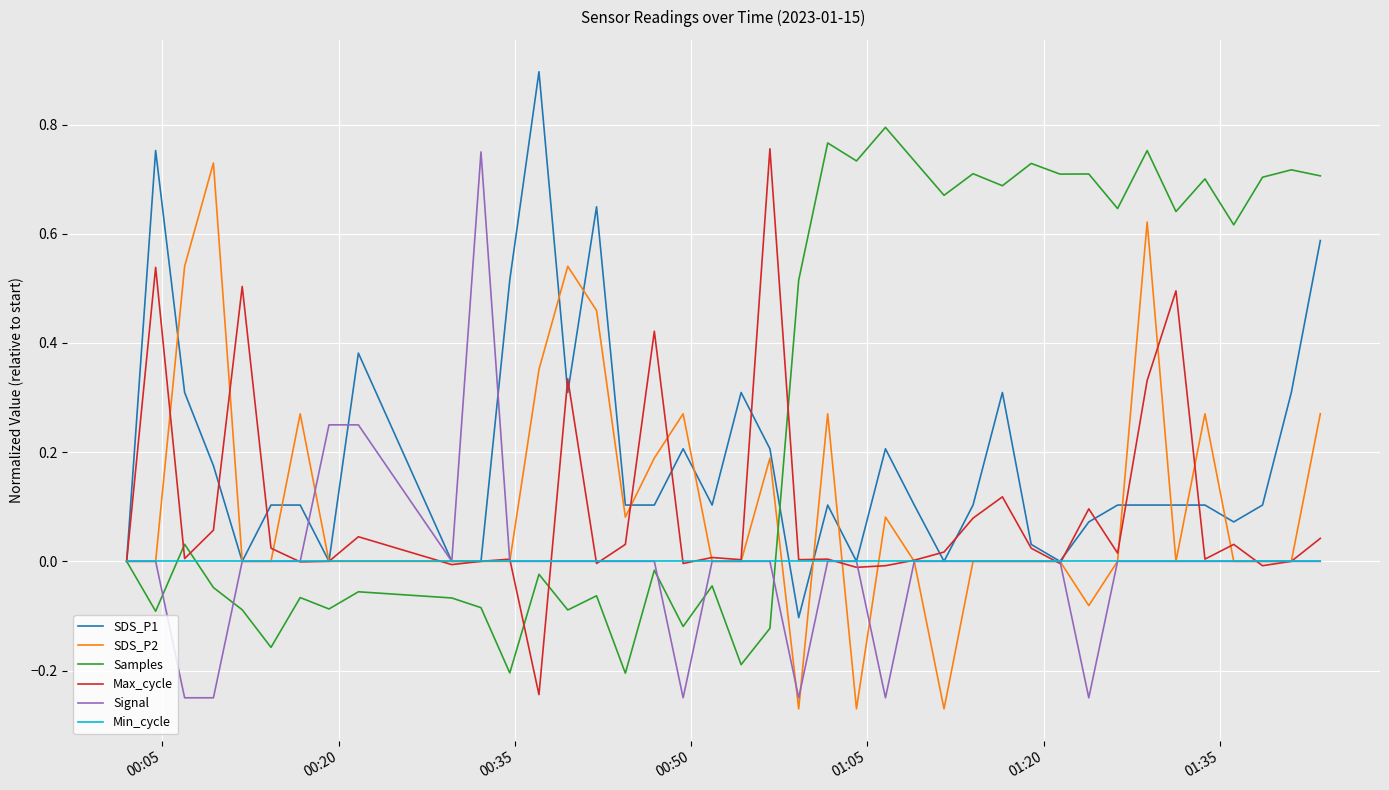

What is the maximum value shown in the chart?

0.9